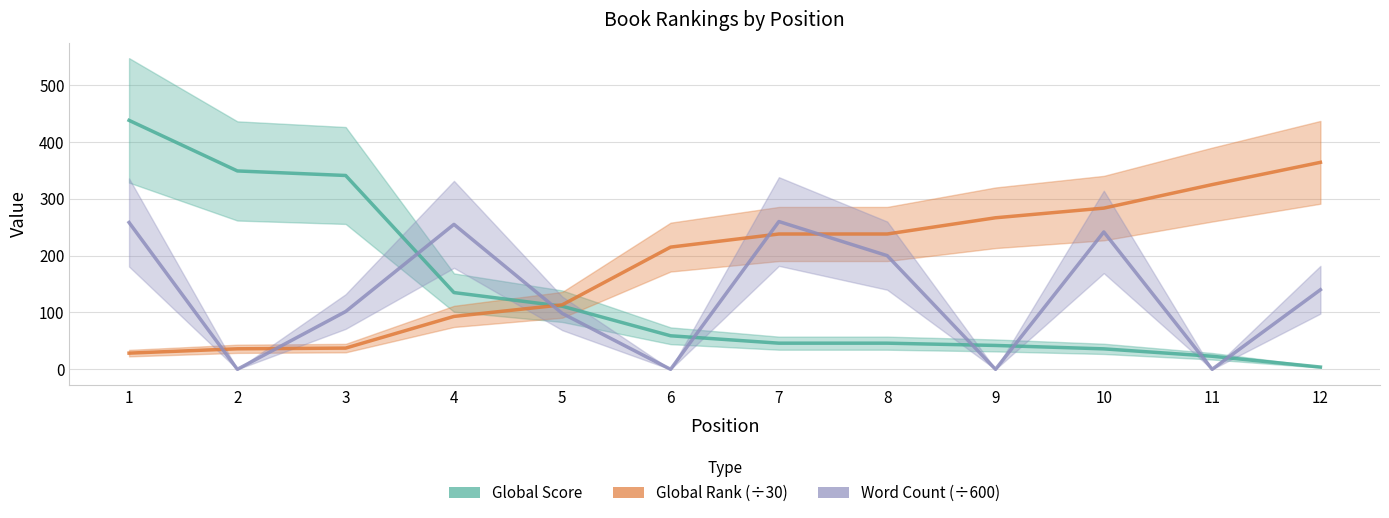

How many lines are shown in the chart?

3